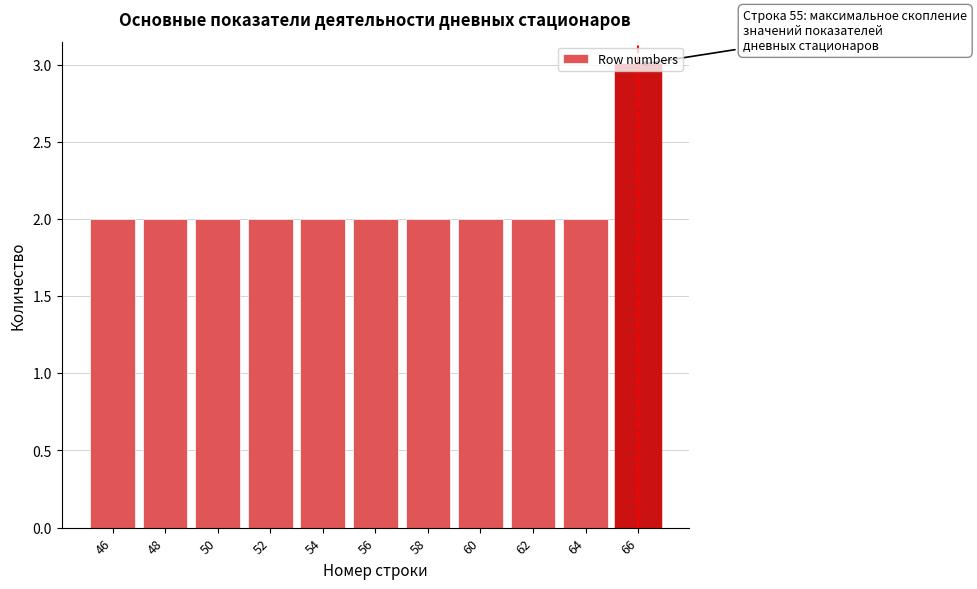

Approximately how many times larger is the value at 48 compared to 62?

1.0